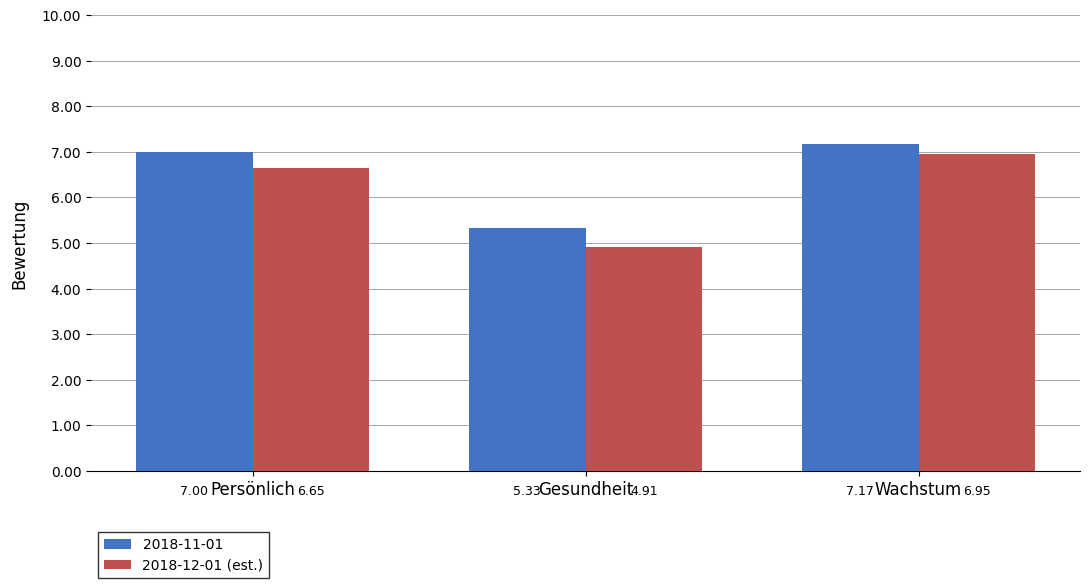

What is the difference between the second highest and minimum values in the 2018-11-01 series?

1.7